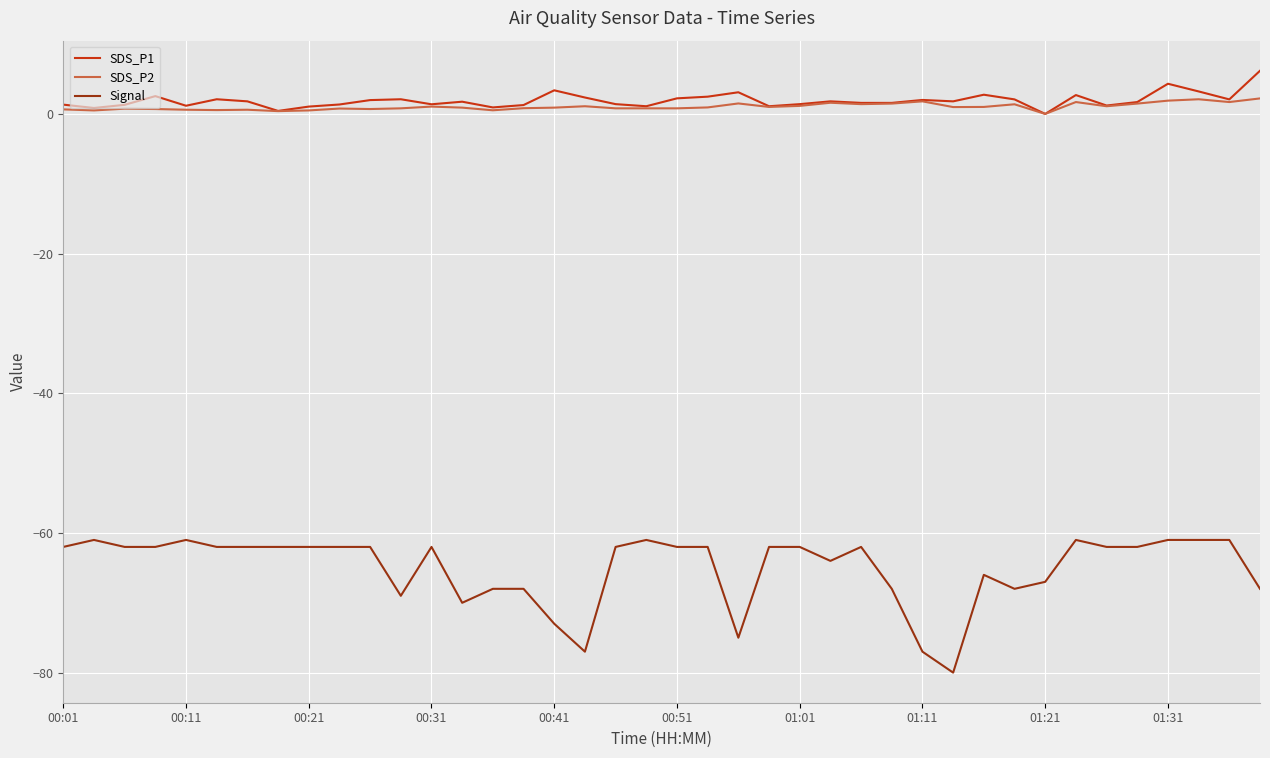

What is the greatest value displayed?

6.2